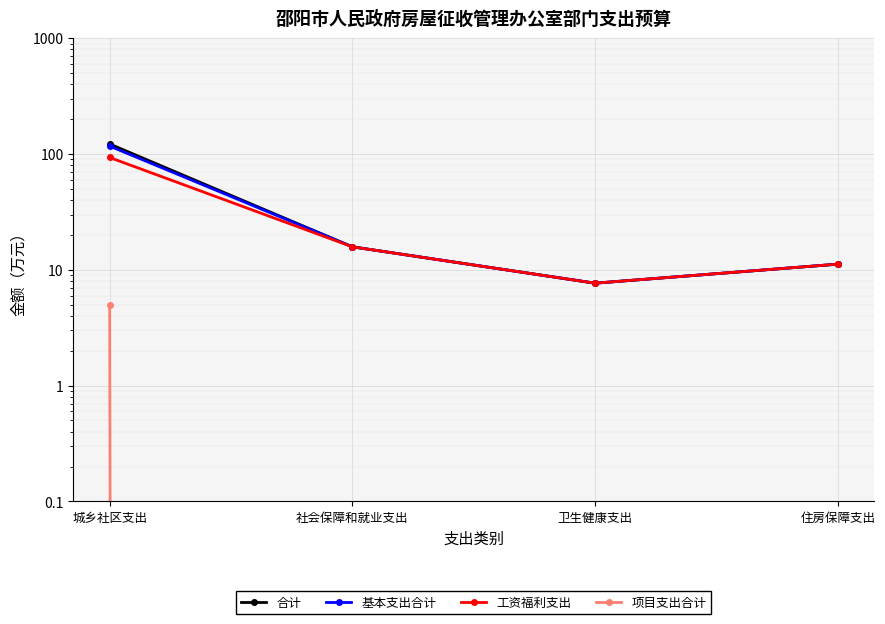

Rank the series by their maximum value, from highest to lowest.

合计, 基本支出合计, 工资福利支出, 项目支出合计